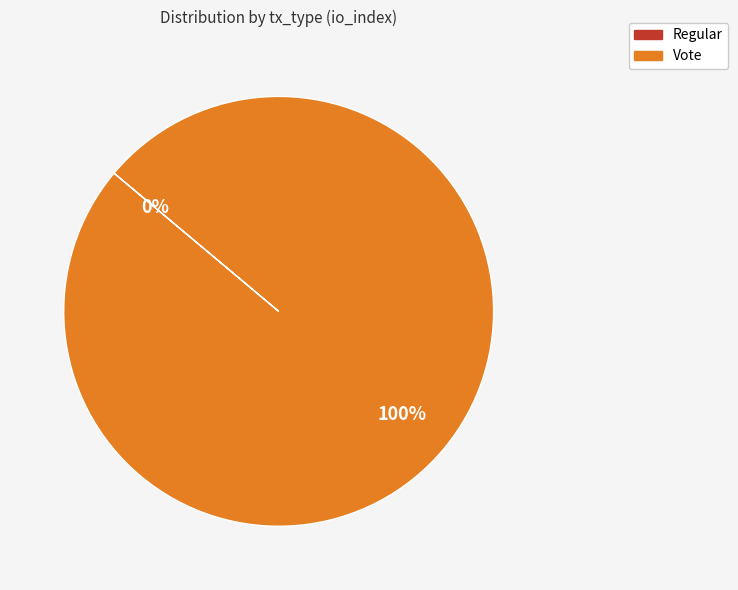

Is there any slice that represents more than half of the pie?

Yes